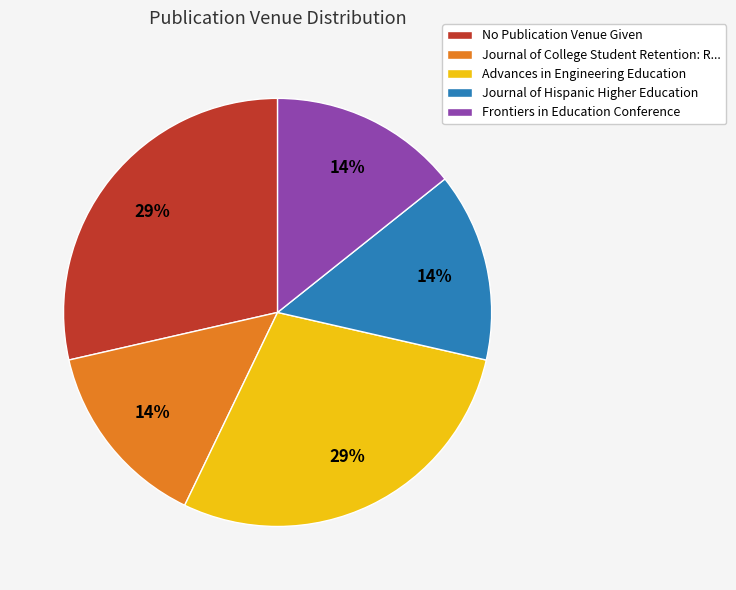

Does Advances in Engineering Education represent more than half of the total?

No